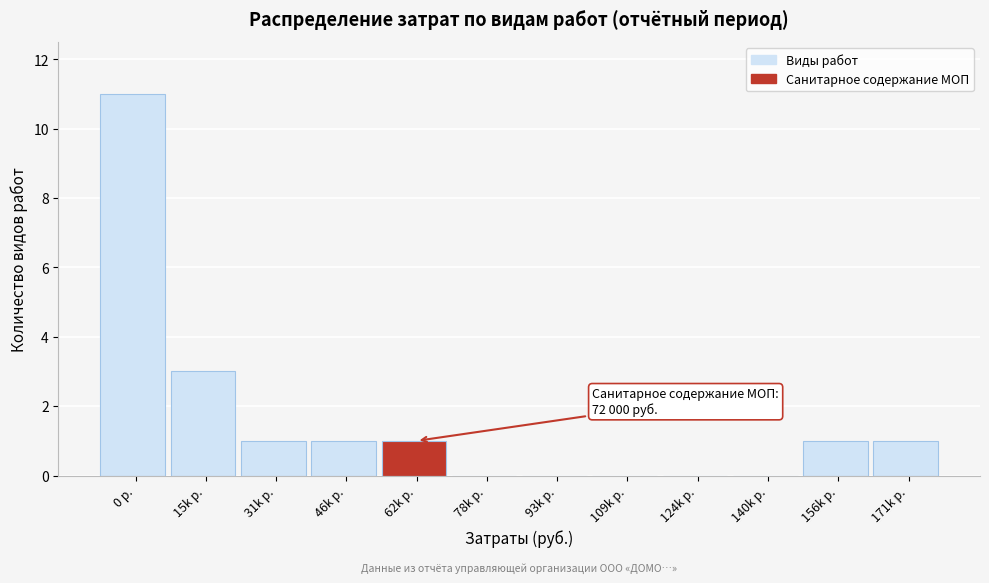

Reading left to right, list all the values displayed in this chart.

0 р.=11	15k р.=3	31k р.=1	46k р.=1	62k р.=1	78k р.=0	93k р.=0	109k р.=0	124k р.=0	140k р.=0	156k р.=1	171k р.=1